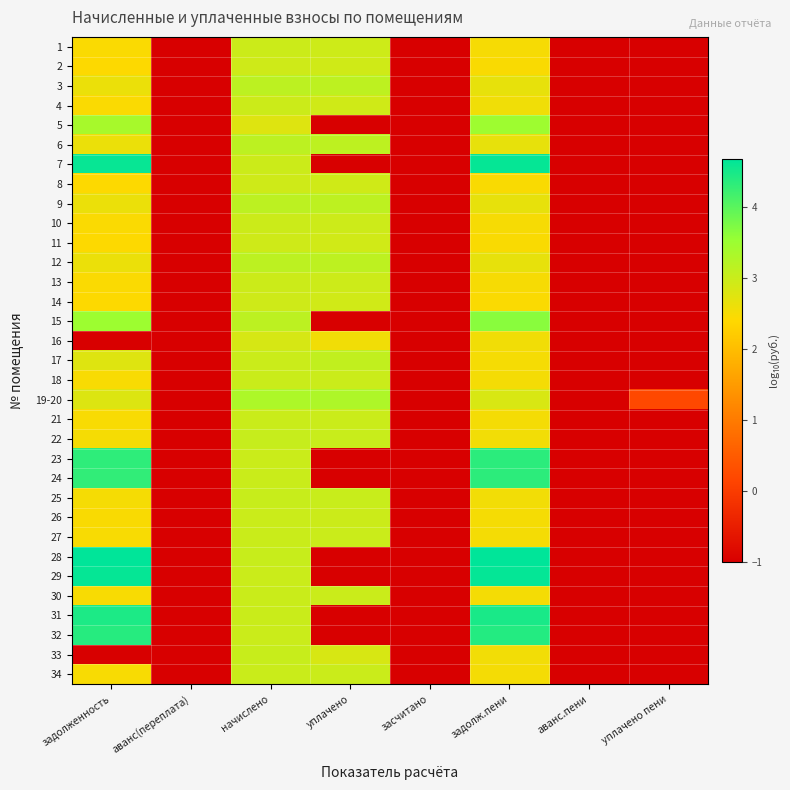

What is the smallest value displayed?

-1.0